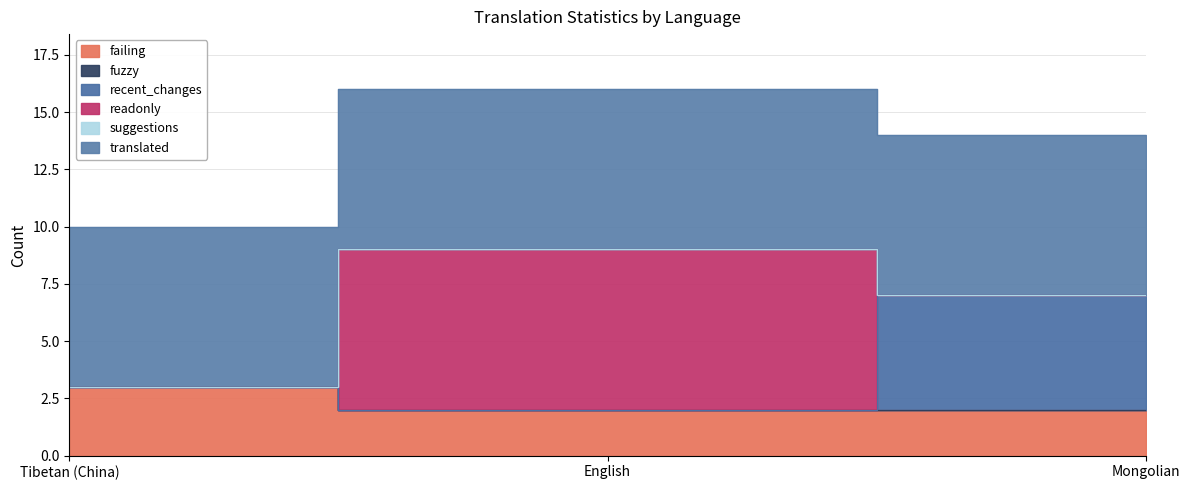

Reading left to right, list all the values displayed in this chart.

failing: 3	2	2
fuzzy: 0	0	0
recent_changes: 0	0	5
readonly: 0	7	0
suggestions: 0	0	0
translated: 7	7	7